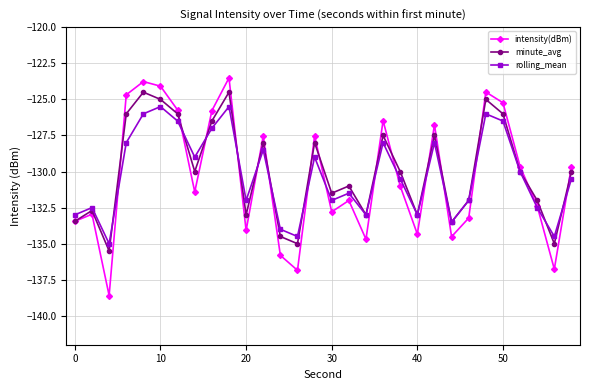

What is the maximum value shown in the chart?

-123.5